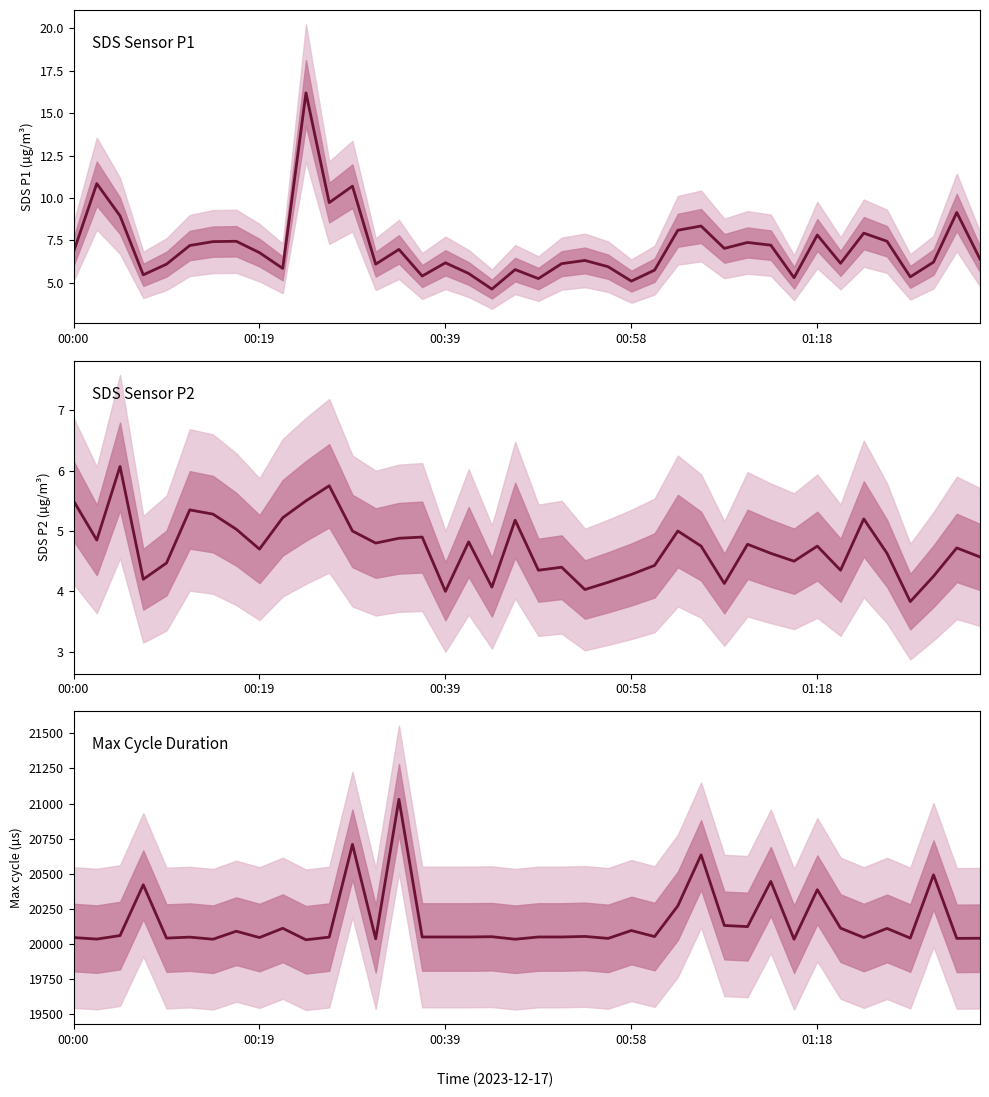

Which series has the largest total across all categories?

Max_cycle